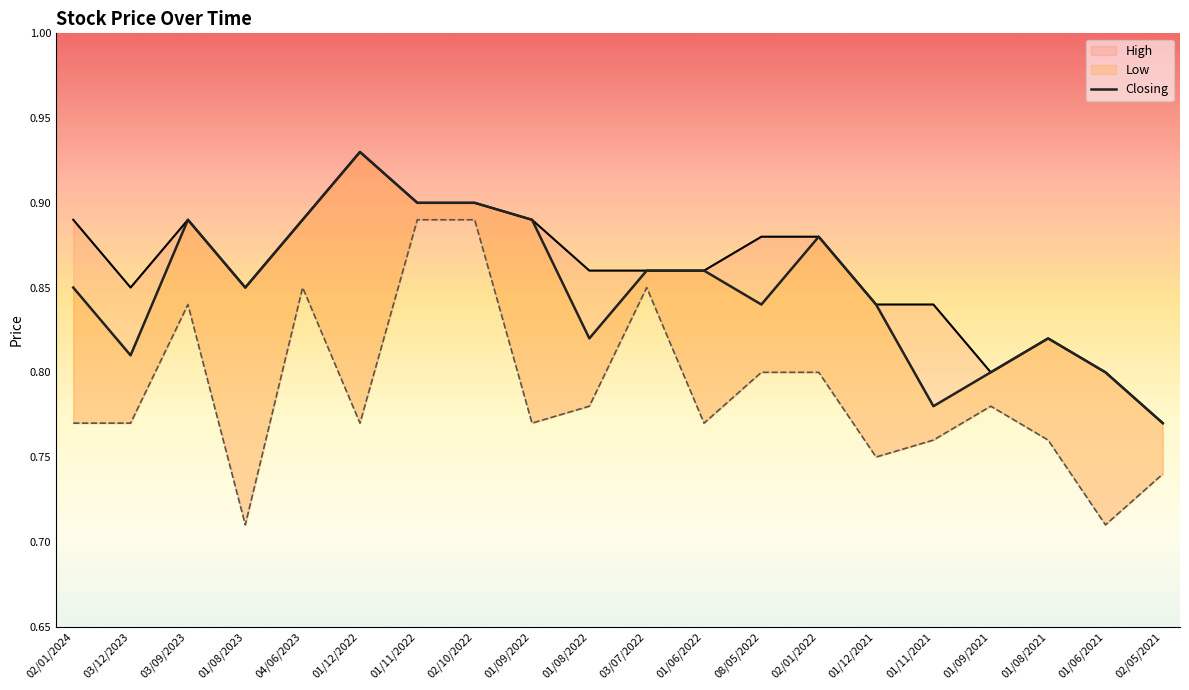

True or false: Closing has more than 2 interior local peaks.

True